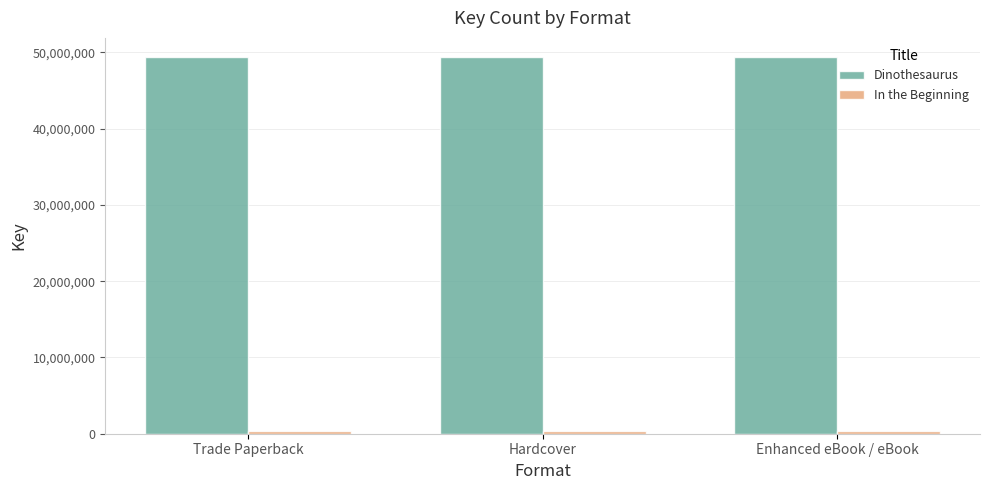

What is the greatest value displayed?

49418624